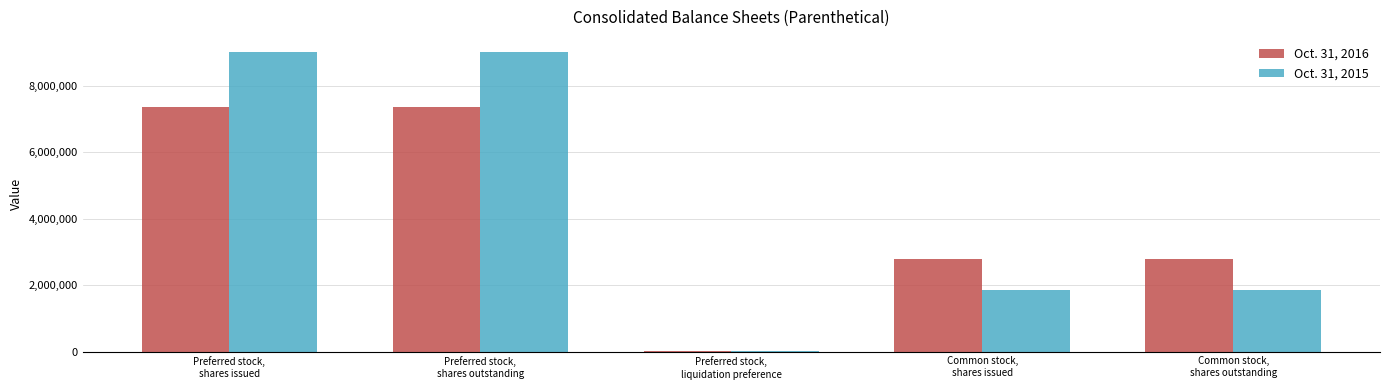

At which label does Oct. 31, 2016 first exceed 2782963?

Preferred stock,
shares issued